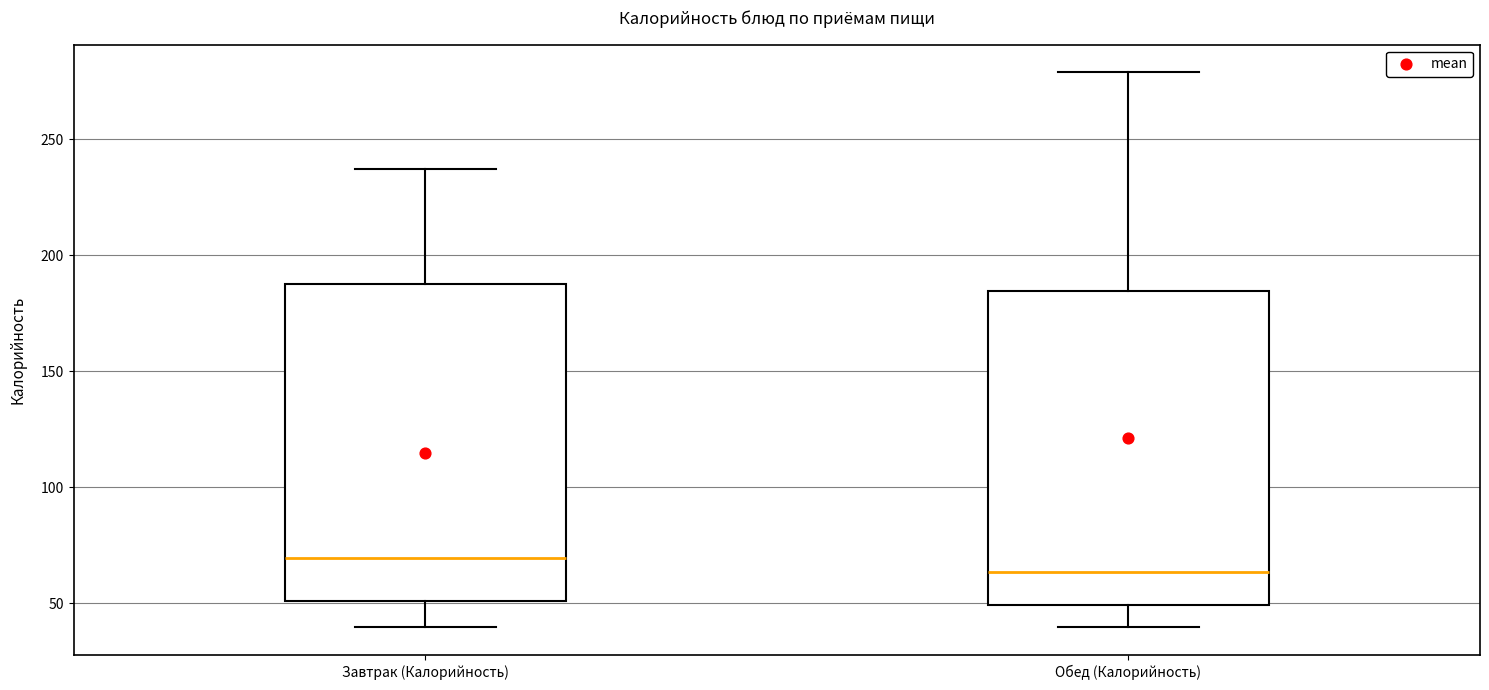

Where does the lower whisker of the box for Завтрак (Калорийность) end on the y-axis? The values are not printed on the chart, so give them approximately, as read against the axis.

40